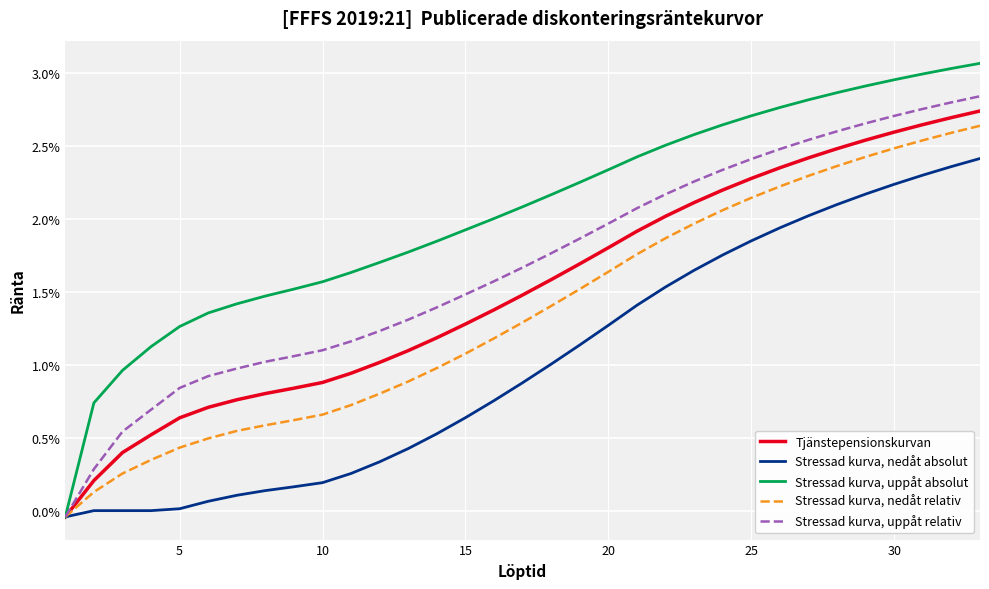

List the series in order of their peak value, highest first.

Stressad kurva, uppåt absolut, Stressad kurva, uppåt relativ, Tjänstepensionskurvan, Stressad kurva, nedåt relativ, Stressad kurva, nedåt absolut